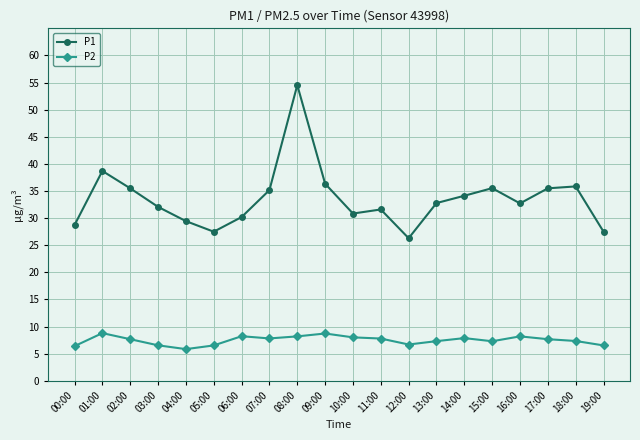

What is the value of the P2 point at the 14th from the left?

7.3